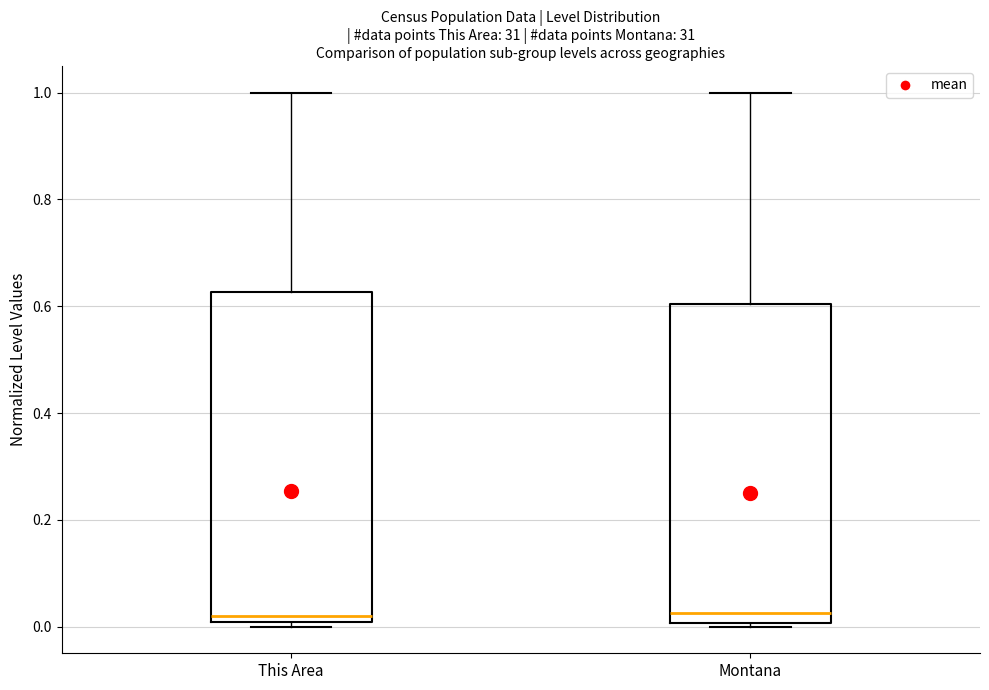

Comparing the boxes themselves (not the whiskers), which one is the tallest?

This Area